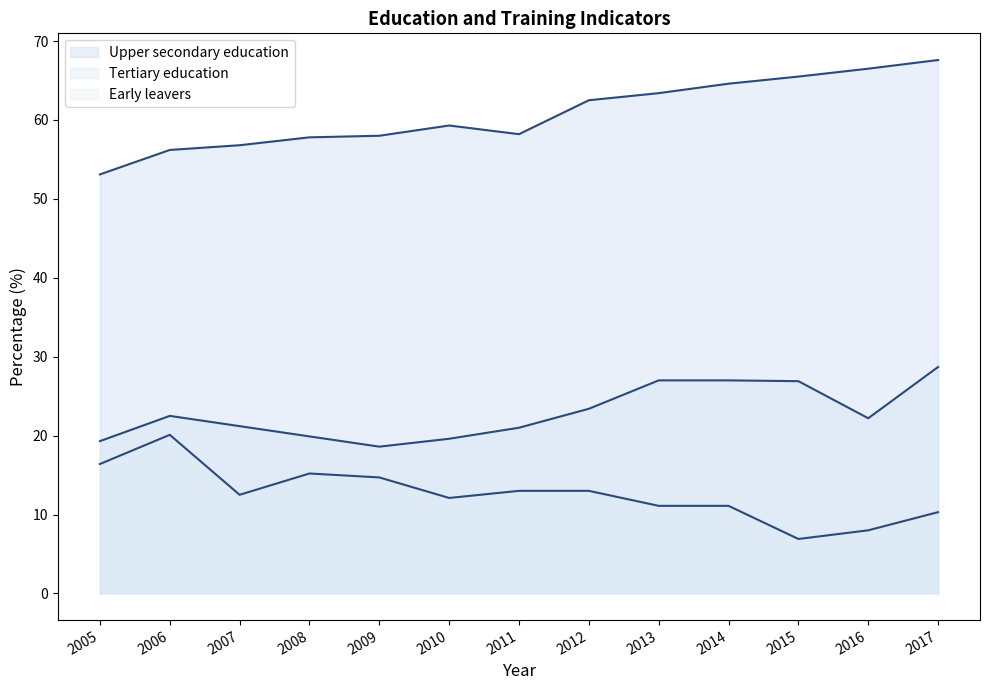

Is the value of Early leavers (line) at 2006 greater than the value of Tertiary education (line) at 2008?

Yes